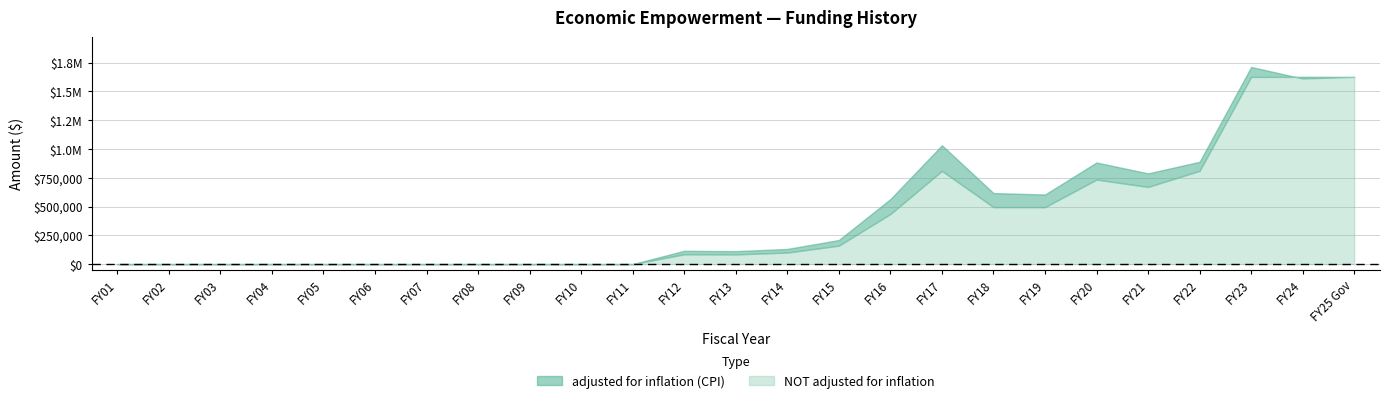

What is the difference between the maximum and minimum values in the adjusted for inflation (CPI) series?

1713225